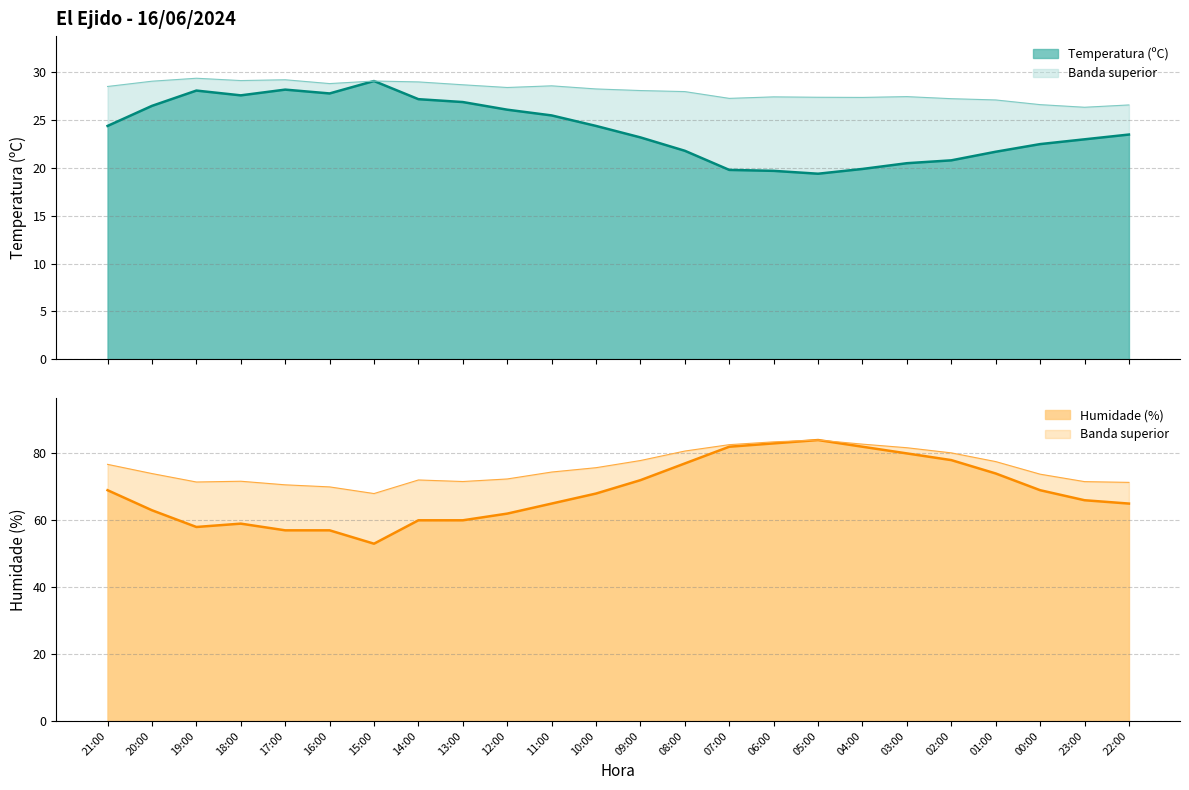

What is the sum of all Temperatura (ºC) values?

577.6